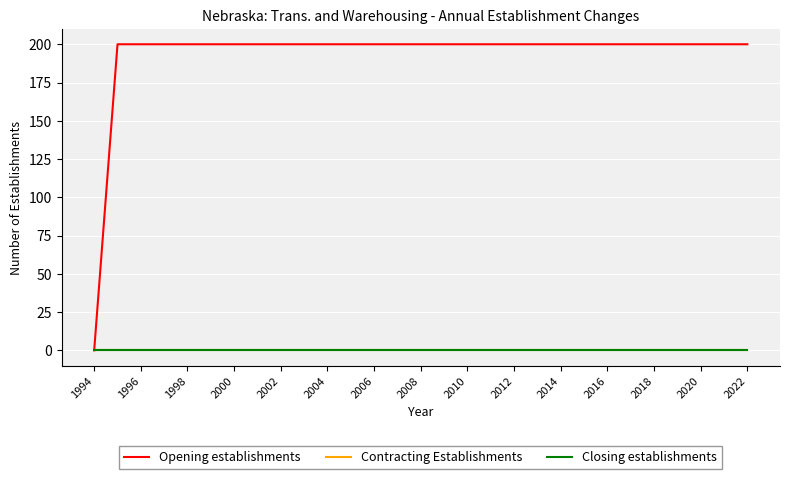

Which series has the widest spread of values?

Opening establishments